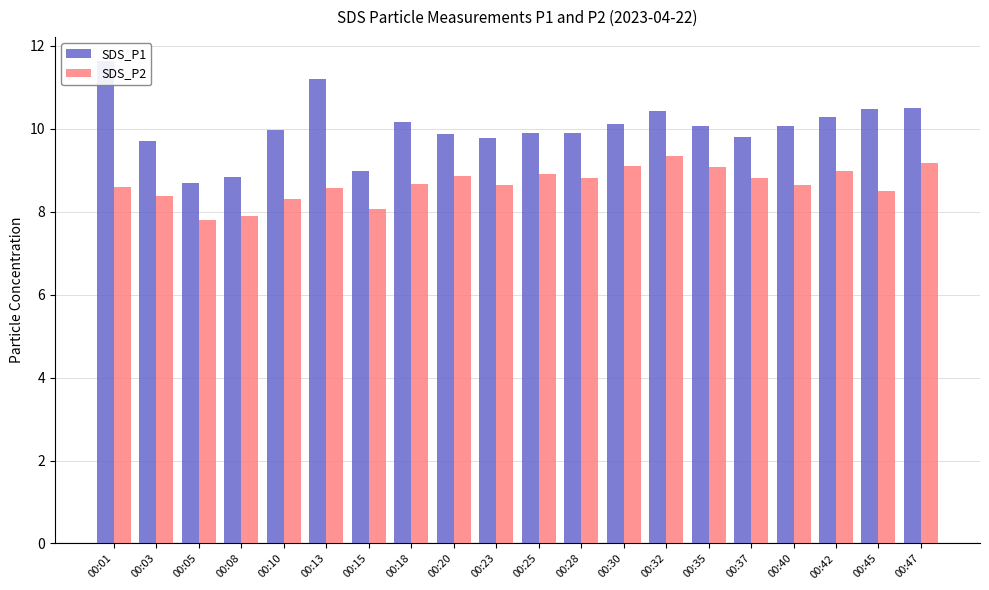

The SDS_P2 series shows 9.1 at 00:30. True or false?

True